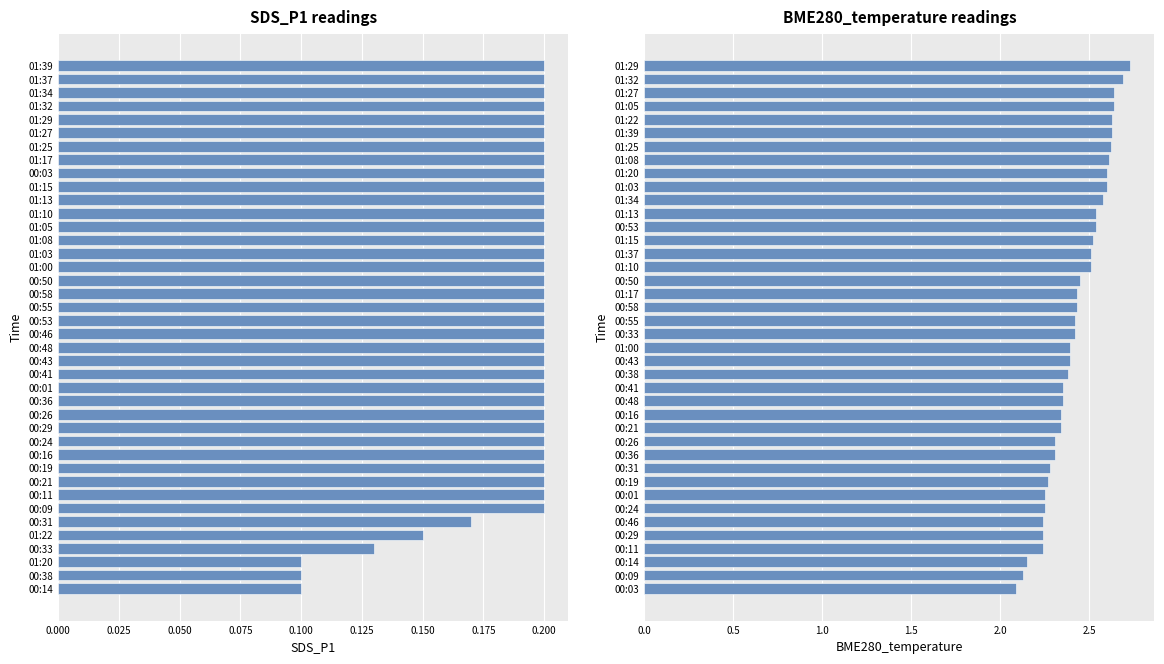

Reading right to left, transcribe all the data shown in this chart.

SDS_P1: 0.2	0.2	0.2	0.2	0.2	0.2	0.2	0.2	0.2	0.2	0.2	0.2	0.2	0.2	0.2	0.2	0.2	0.2	0.2	0.2	0.2	0.2	0.2	0.2	0.2	0.2	0.2	0.2	0.2	0.2	0.2	0.2	0.2	0.2	0.2	0.1	0.1	0.1	0.1	0.1
BME280_temperature: 2.7	2.7	2.6	2.6	2.6	2.6	2.6	2.6	2.6	2.6	2.6	2.5	2.5	2.5	2.5	2.5	2.5	2.4	2.4	2.4	2.4	2.4	2.4	2.4	2.4	2.4	2.3	2.3	2.3	2.3	2.3	2.3	2.2	2.2	2.2	2.2	2.2	2.1	2.1	2.1